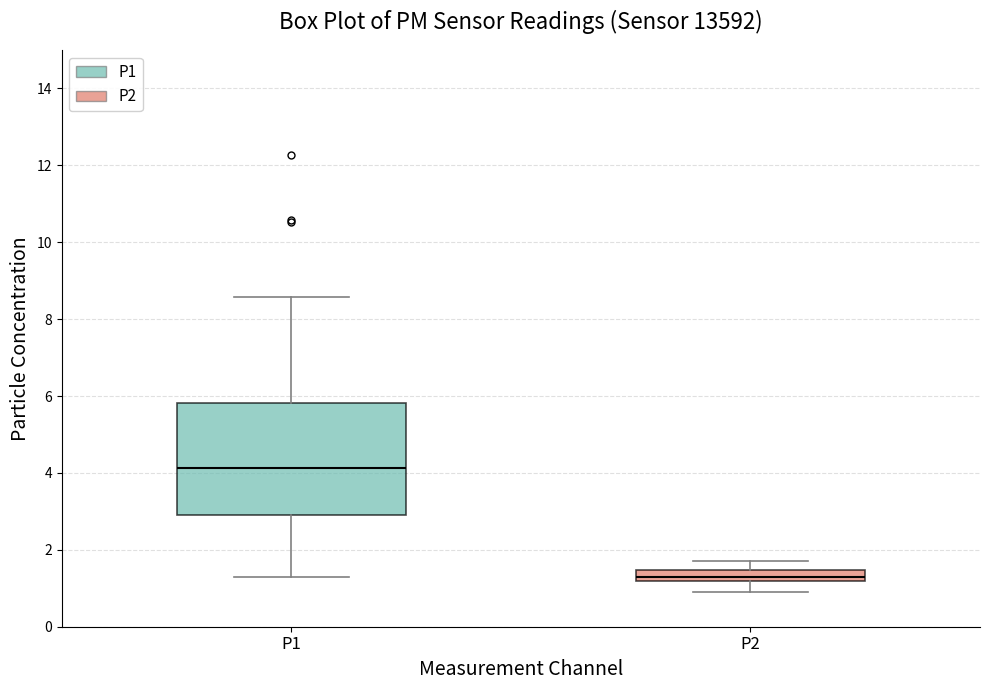

Which box's median line is the highest?

P1